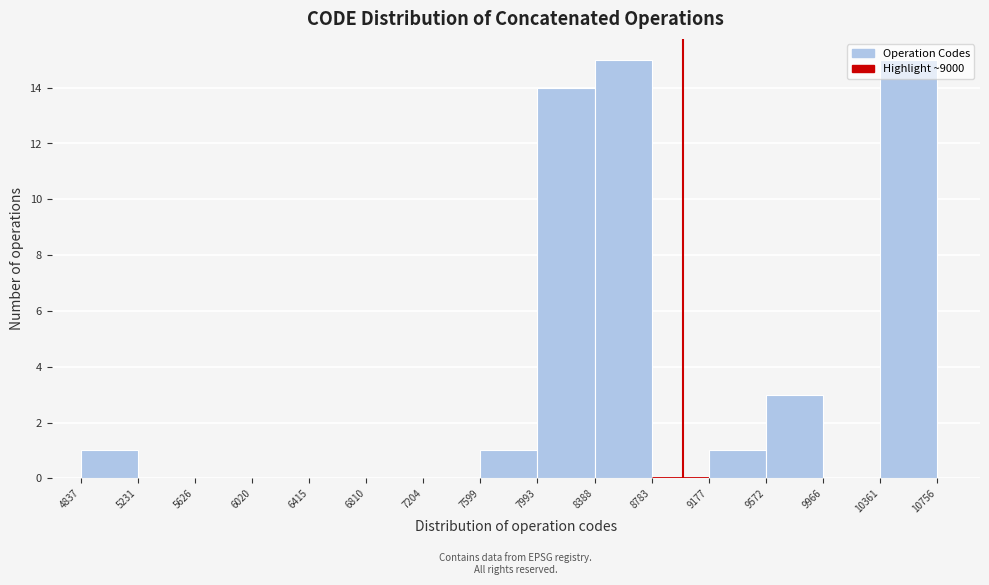

Reading left to right, list every bar in this chart as the range it spans on the x-axis followed by its height. The values are not printed on the chart, so give them approximately, as read against the axis.

4837 to 5231: 1
5231 to 5626: 0
5626 to 6020: 0
6020 to 6415: 0
6415 to 6810: 0
6810 to 7204: 0
7204 to 7599: 0
7599 to 7993: 1
7993 to 8388: 14
8388 to 8783: 15
8783 to 9177: 0
9177 to 9572: 1
9572 to 9966: 3
9966 to 10361: 0
10361 to 10756: 15